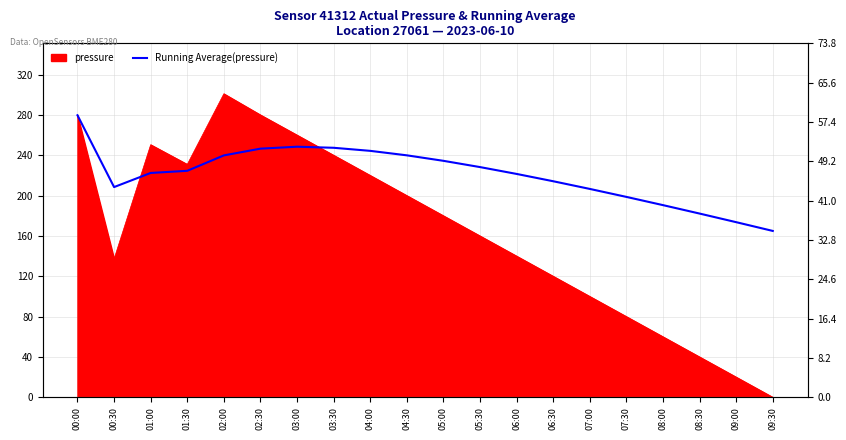

Which has a higher value, 06:30 or 05:00?

05:00